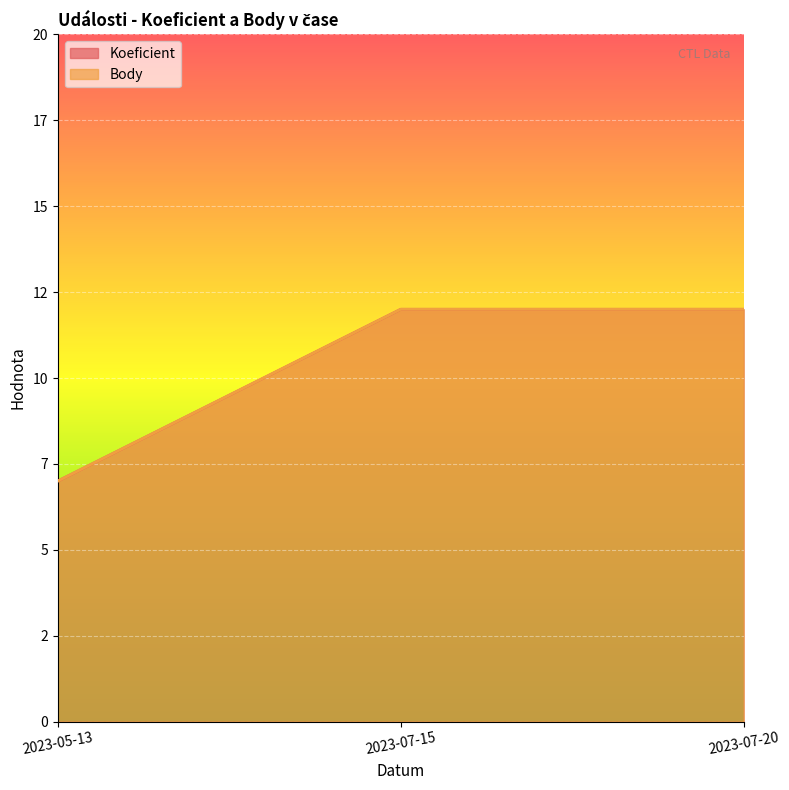

Is it true that Body equals 12 at 2023-07-20?

True